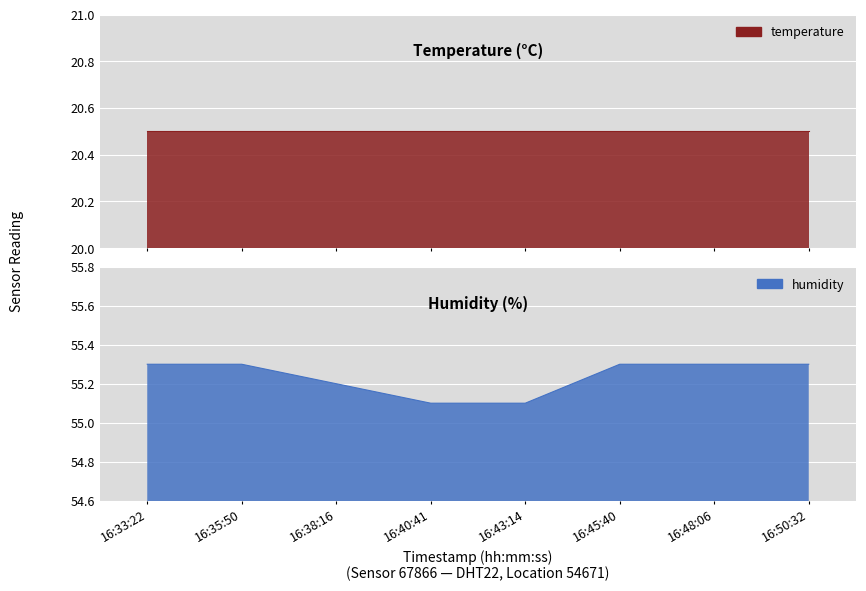

Reading left to right, what are all the values shown in this chart?

16:33:22=55.3	16:35:50=55.3	16:38:16=55.2	16:40:41=55.1	16:43:14=55.1	16:45:40=55.3	16:48:06=55.3	16:50:32=55.3